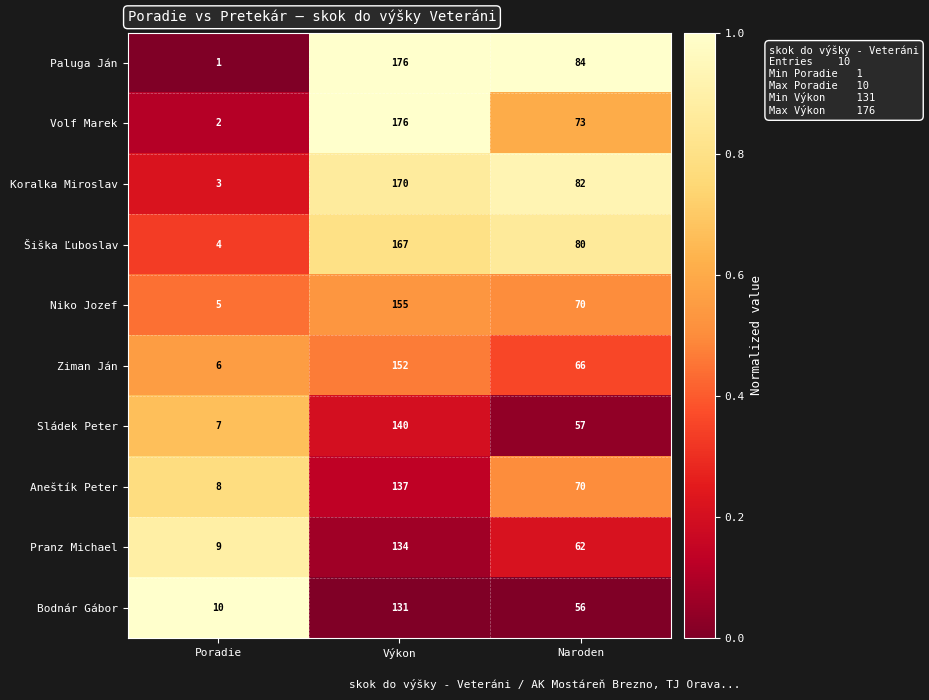

Reading left to right, what are all the values shown in this chart?

Paluga Ján: Poradie=1	Výkon=176	Naroden=84
Volf Marek: Poradie=2	Výkon=176	Naroden=73
Koralka Miroslav: Poradie=3	Výkon=170	Naroden=82
Šiška Ľuboslav: Poradie=4	Výkon=167	Naroden=80
Niko Jozef: Poradie=5	Výkon=155	Naroden=70
Ziman Ján: Poradie=6	Výkon=152	Naroden=66
Sládek Peter: Poradie=7	Výkon=140	Naroden=57
Aneštík Peter: Poradie=8	Výkon=137	Naroden=70
Pranz Michael: Poradie=9	Výkon=134	Naroden=62
Bodnár Gábor: Poradie=10	Výkon=131	Naroden=56